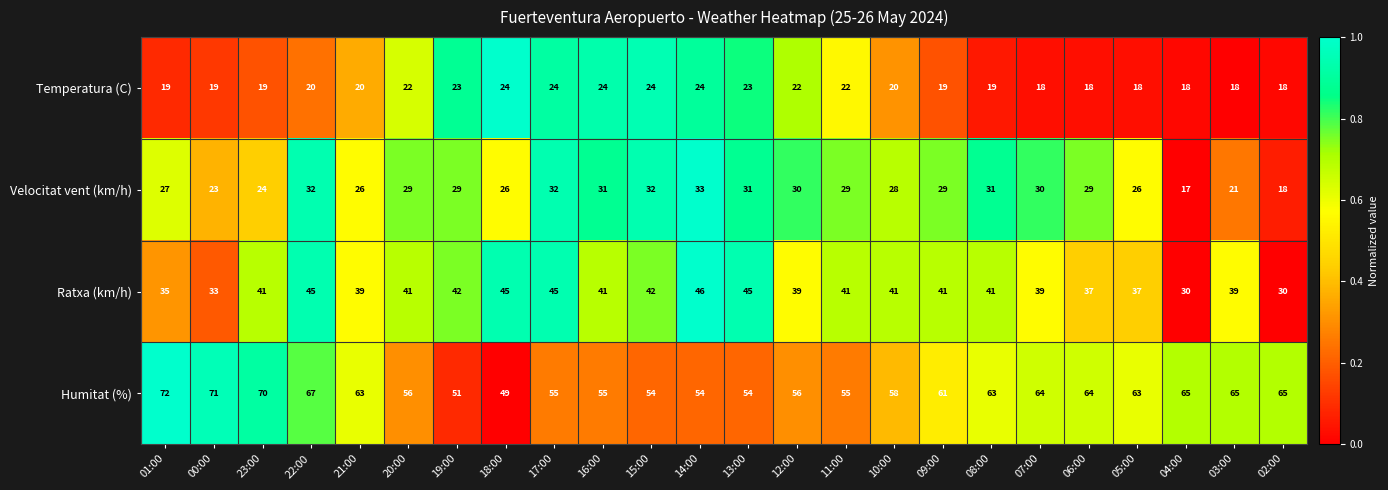

What is the total value across all series at 11:00?

147